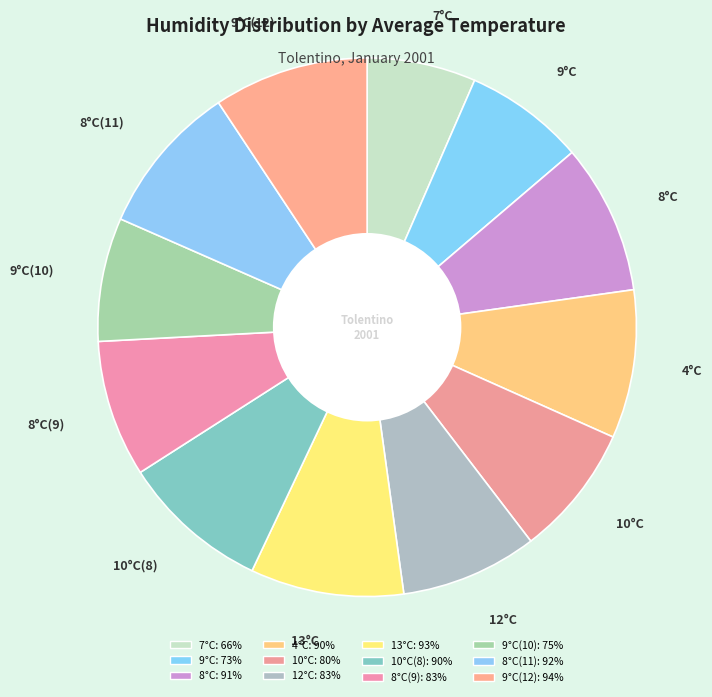

Which category has the smallest portion of the pie?

7°C